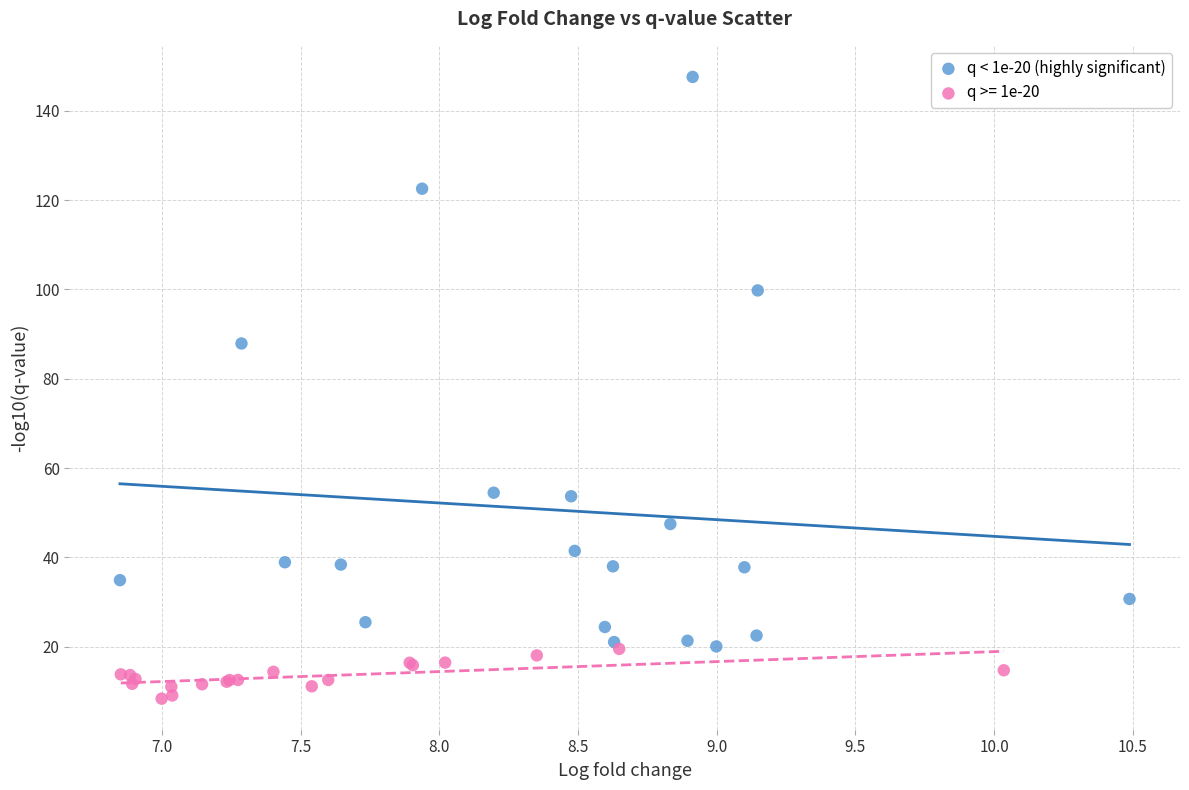

Which series contains the highest Y value?

q < 1e-20 (highly significant)